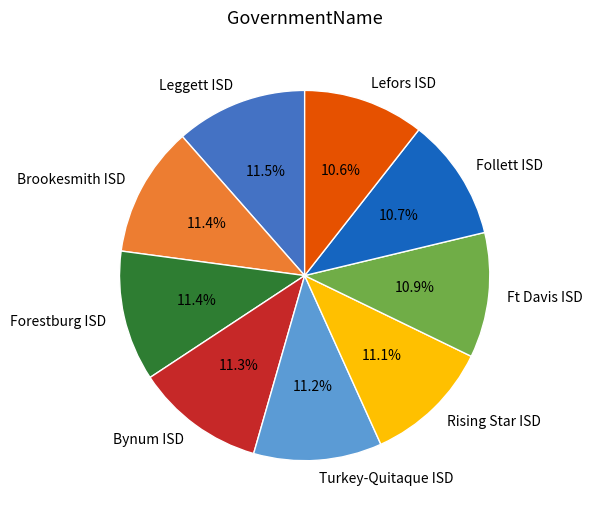

What percentage is NOT represented by Turkey-Quitaque ISD?

88.8%